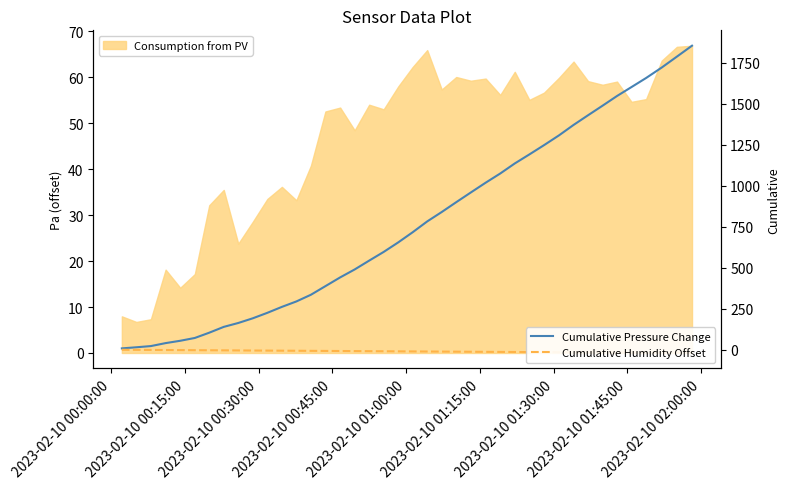

At how many categories does at least one series exceed 52?

36